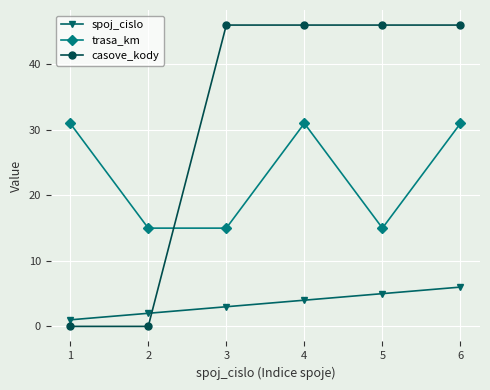

What is the average value of the trasa_km series?

23